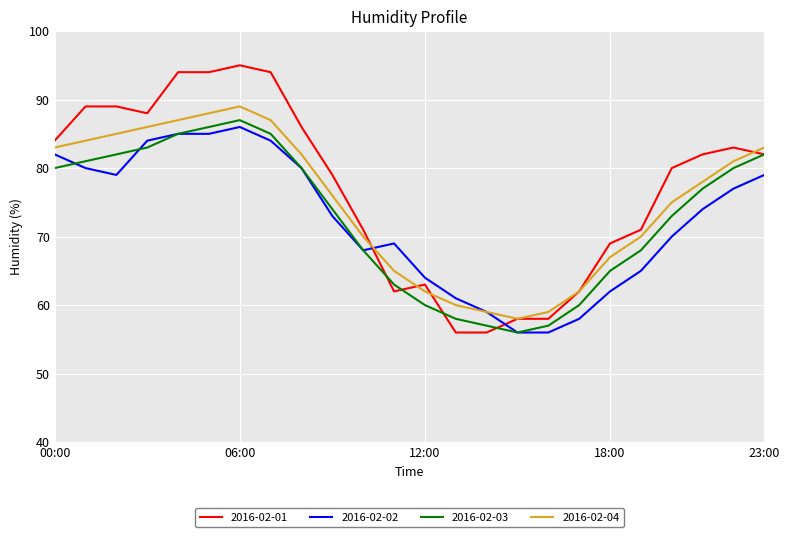

What is the maximum value shown in the chart?

95